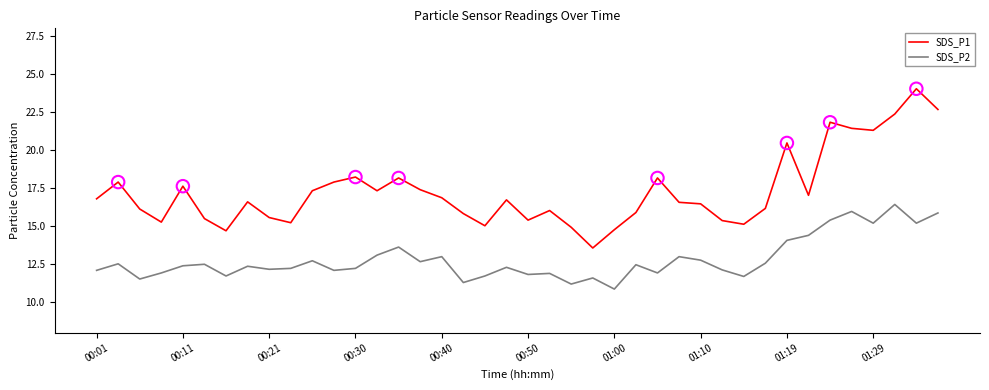

True or false: SDS_P1 and SDS_P2 cross at least once.

False